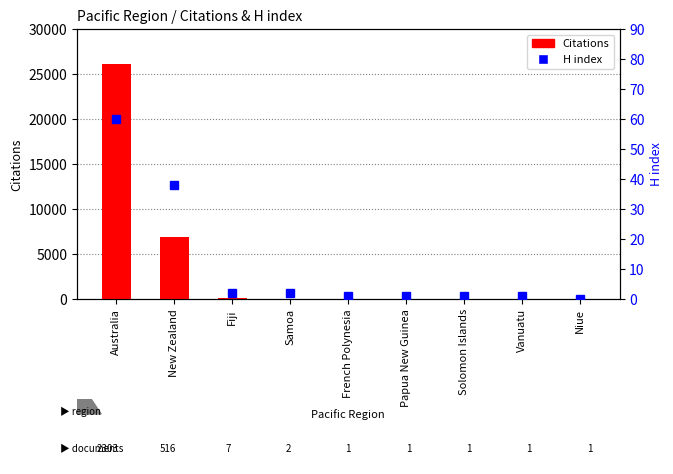

What is the total value across all series at Papua New Guinea?

12